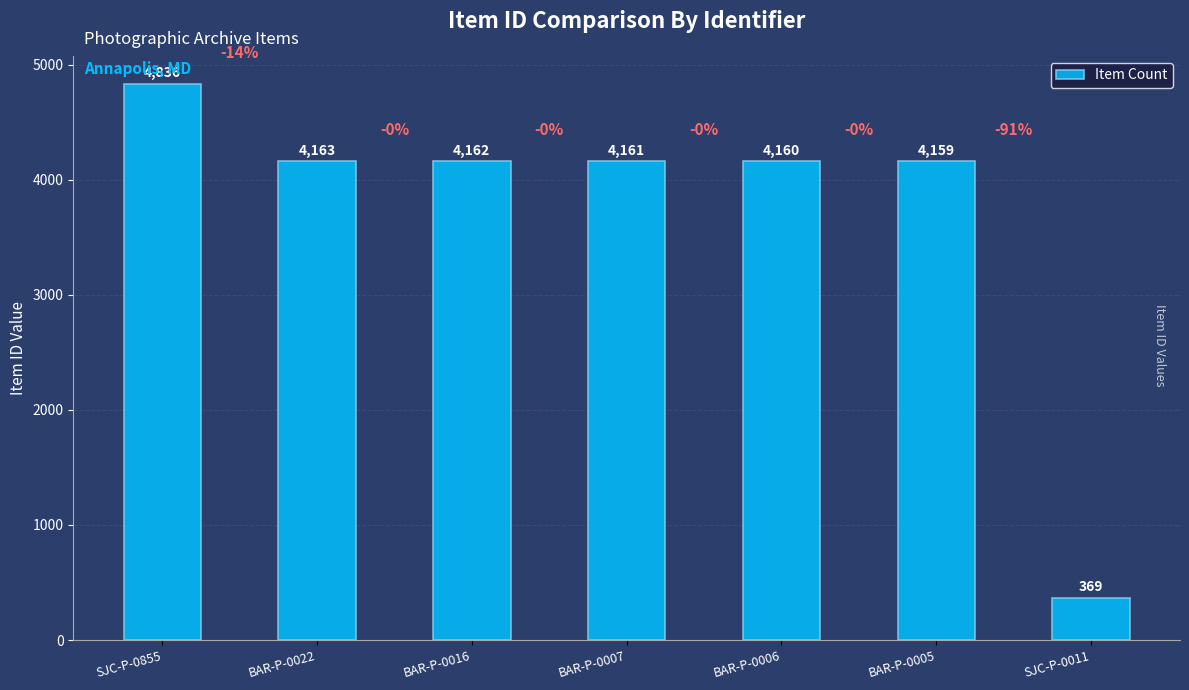

The value at BAR-P-0005 is 4159. True or false?

True